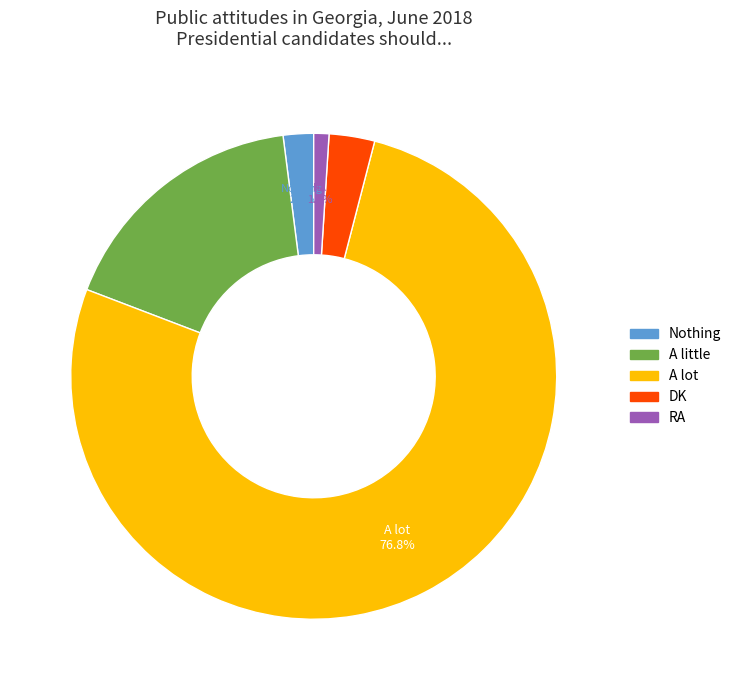

Which slice is the largest?

A lot